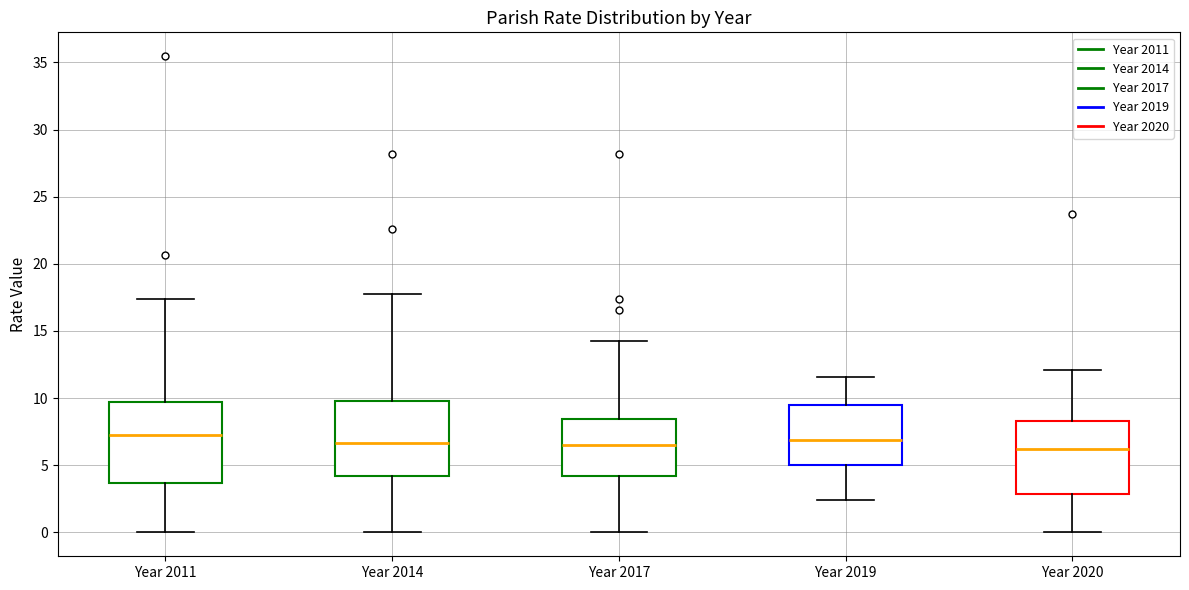

Reading left to right, read every box against the y-axis: the position of its median line, the range the box covers, and the ends of its whiskers. The values are not printed on the chart, so give them approximately, as read against the axis.

Year 2011: median 7.0, box 3.5 to 9.5, whiskers 0.0 to 17.5
Year 2014: median 6.5, box 4.0 to 10.0, whiskers 0.0 to 17.5
Year 2017: median 6.5, box 4.0 to 8.5, whiskers 0.0 to 14.5
Year 2019: median 7.0, box 5.0 to 9.5, whiskers 2.5 to 11.5
Year 2020: median 6.0, box 3.0 to 8.5, whiskers 0.0 to 12.0